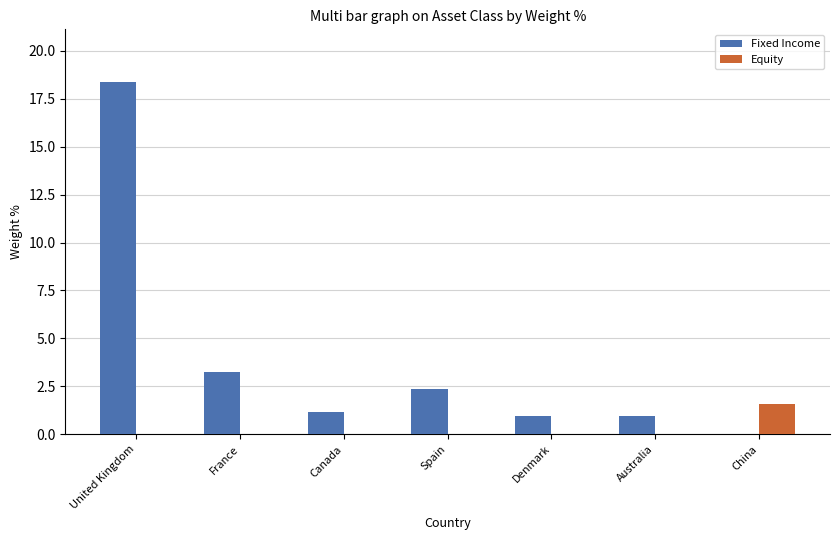

Which series changed the most between France and Denmark?

Fixed Income